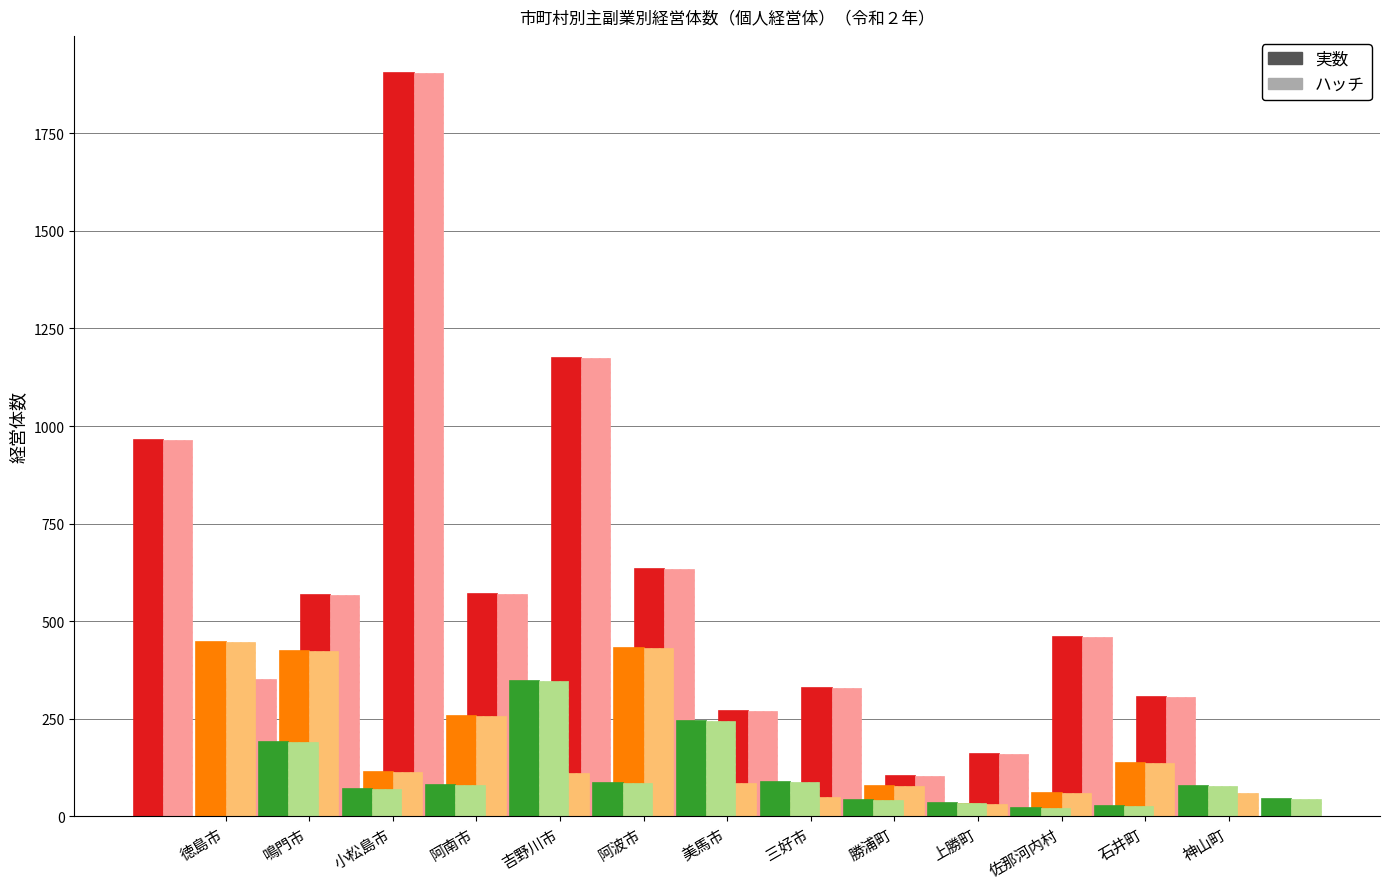

Reading left to right, list all the values displayed in this chart.

副業的 (実数): 963	351	567	1904	570	1174	633	269	330	104	161	459	306
副業的 (ハッチ): 963	351	567	1904	570	1174	633	269	330	104	161	459	306
主業 (実数): 446	423	113	256	111	431	86	50	77	32	61	136	60
主業 (ハッチ): 446	423	113	256	111	431	86	50	77	32	61	136	60
準主業 (実数): 191	70	81	348	85	244	88	42	34	21	27	79	44
準主業 (ハッチ): 191	70	81	348	85	244	88	42	34	21	27	79	44